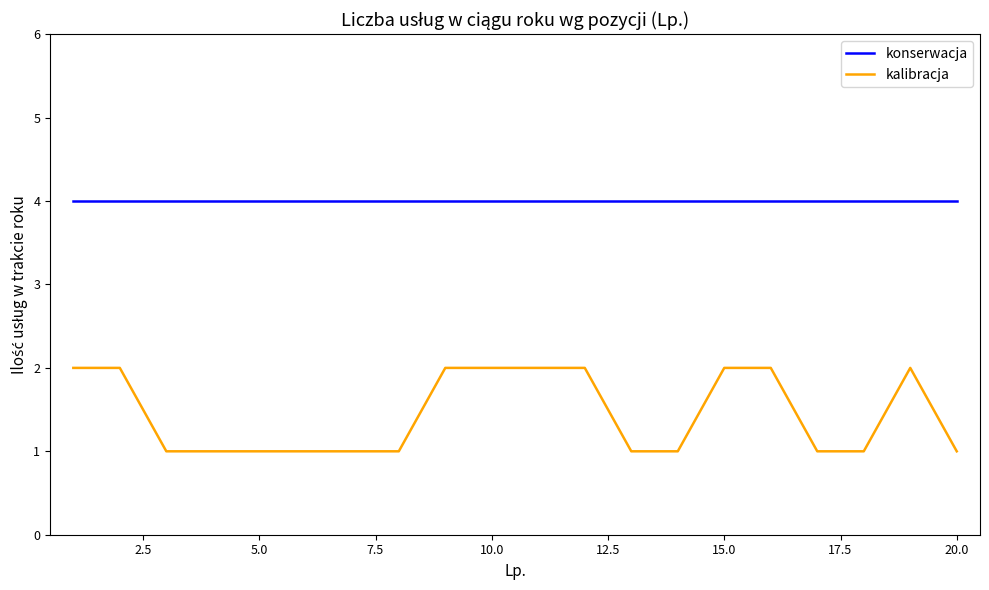

True or false: konserwacja and kalibracja cross at least once.

False